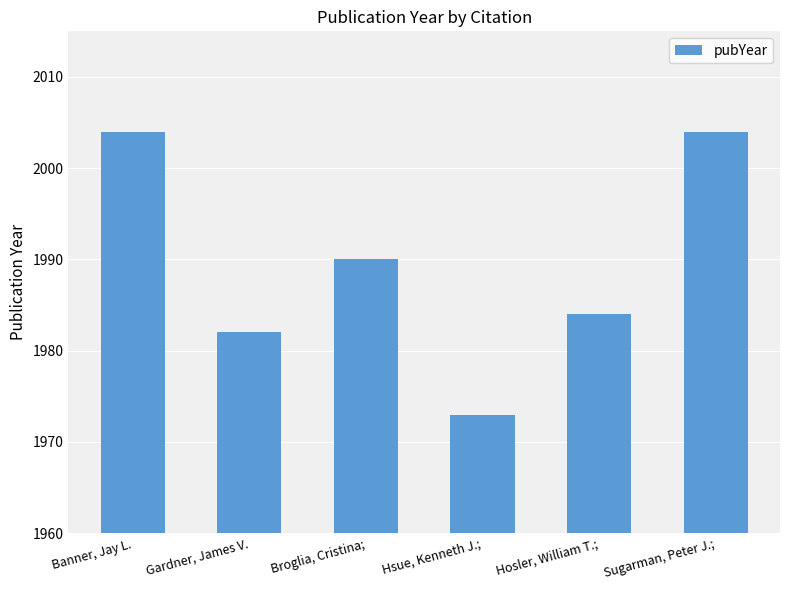

What is the ratio of the value at Gardner, James V. to the value at Banner, Jay L.?

1.0